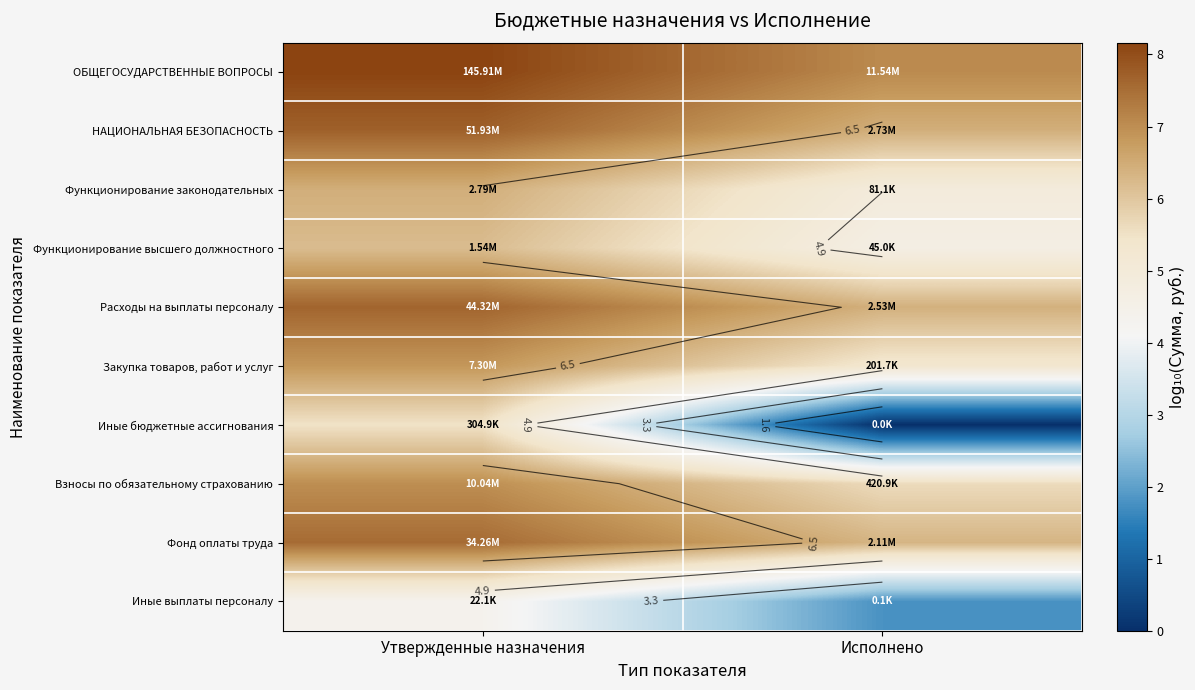

Rank the categories by Расходы на выплаты персоналу value from highest to lowest.

Утвержденные назначения, Исполнено